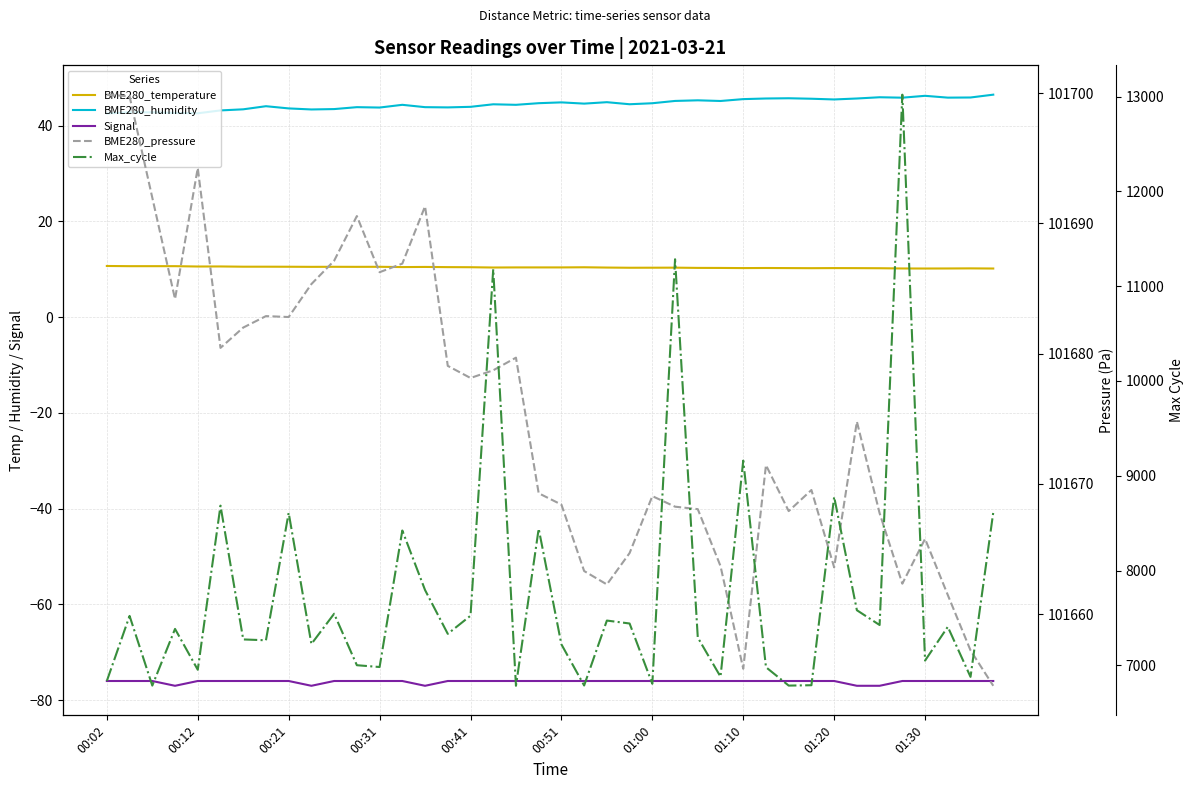

What is the maximum value for Max_cycle?

13020.0